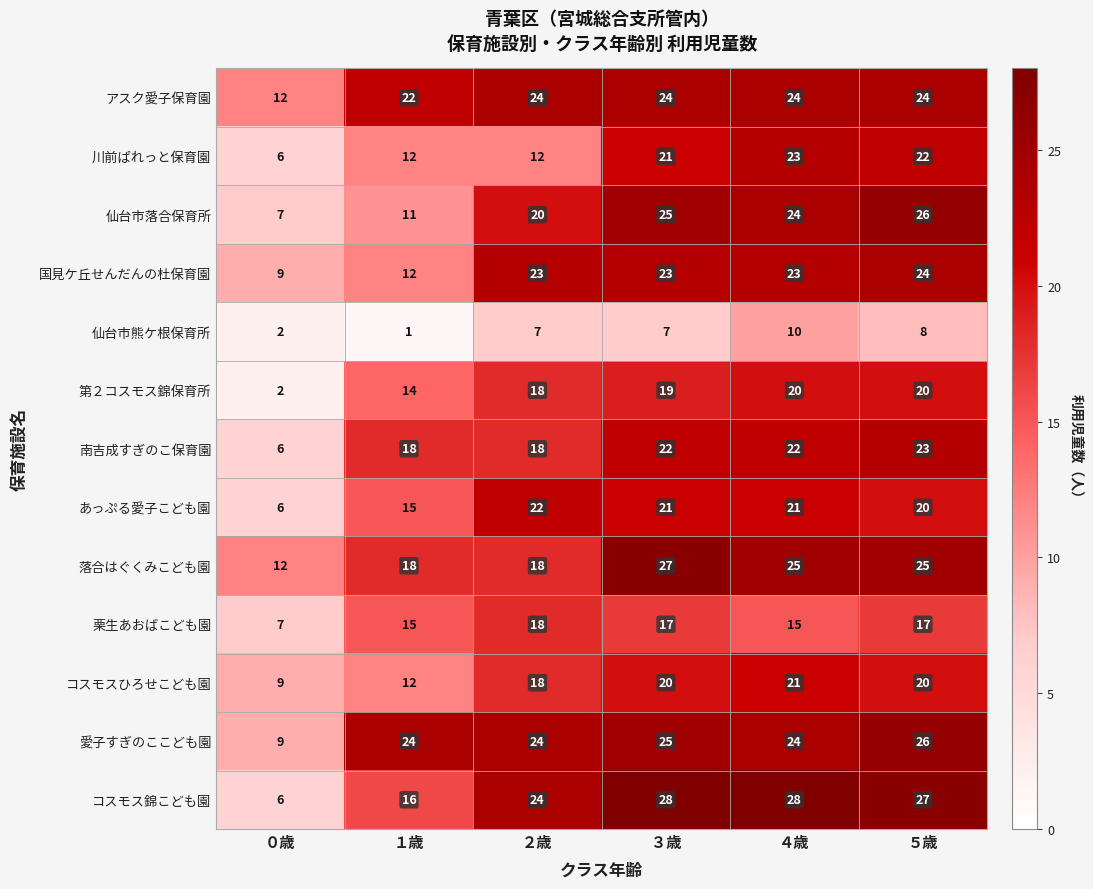

How many series are shown in this chart?

13